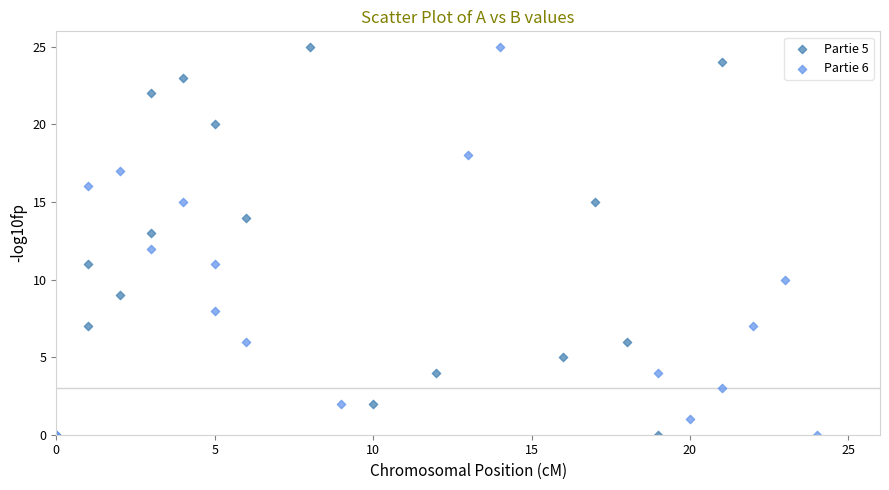

What are all the series names shown in the legend?

Partie 5, Partie 6